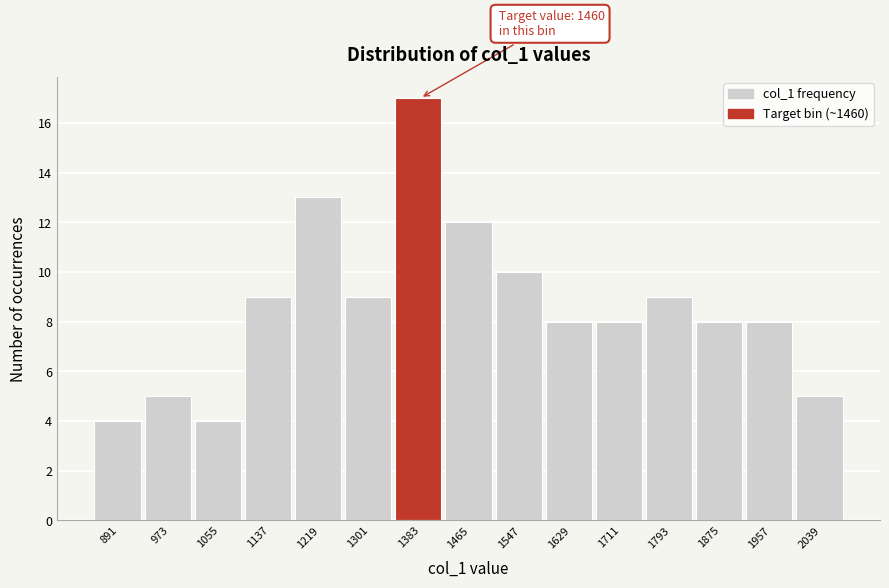

Reading left to right, what are all the values shown in this chart?

4	5	4	9	13	9	17	12	10	8	8	9	8	8	5